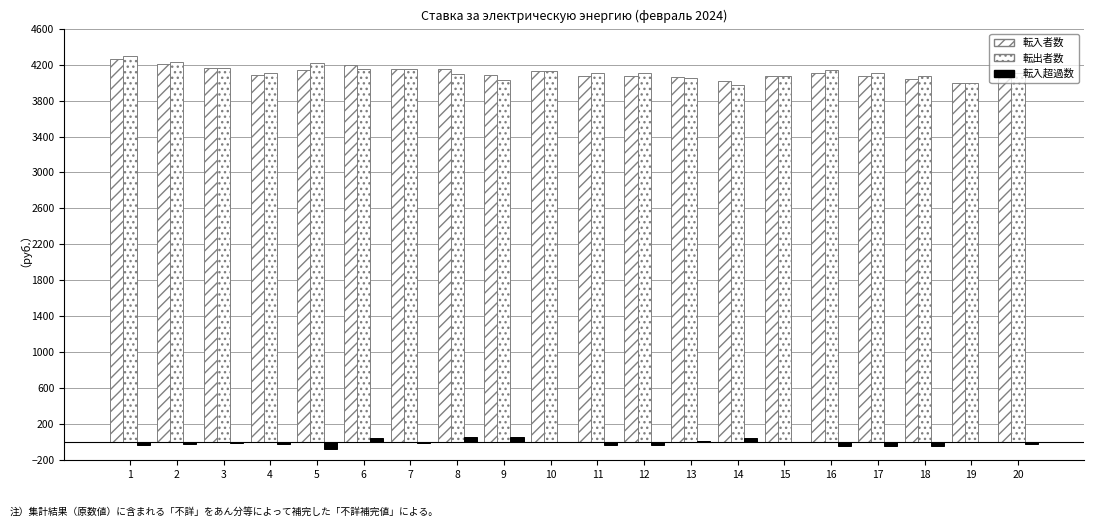

Are the bars horizontal?

No